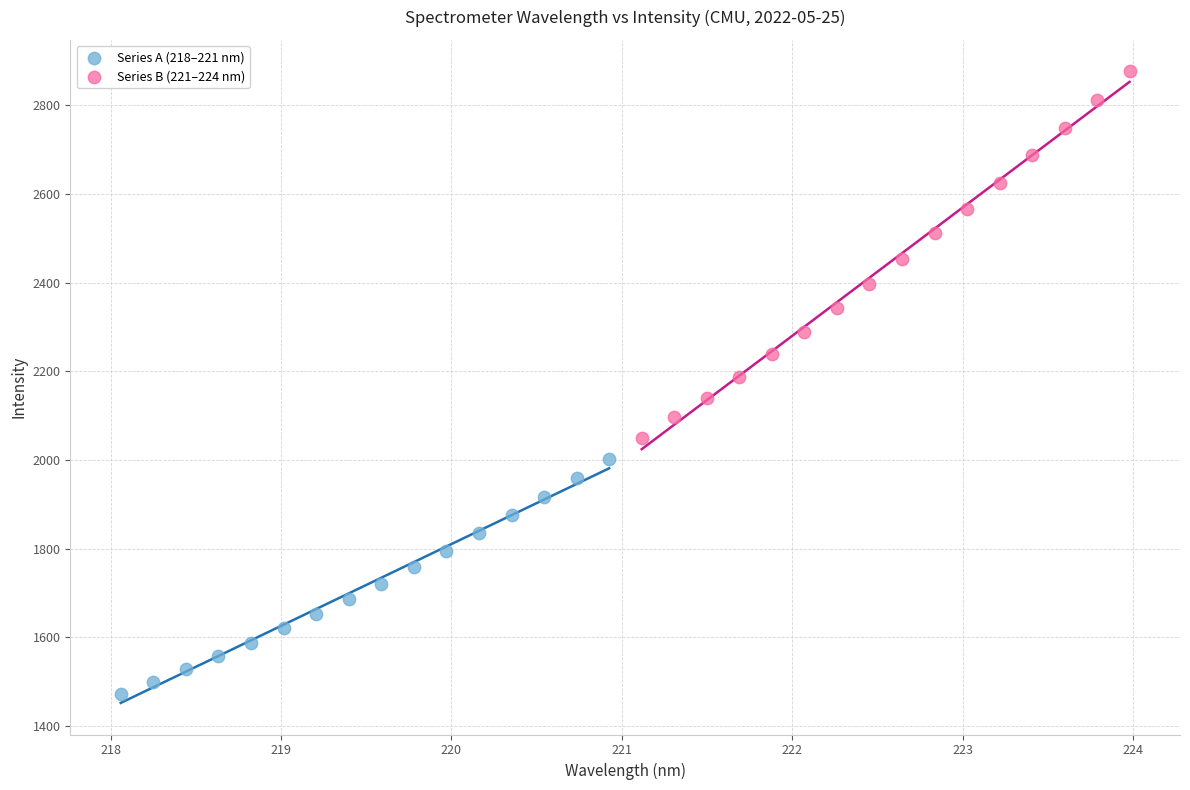

Which series contains the highest Y value?

Series B (221–224 nm)